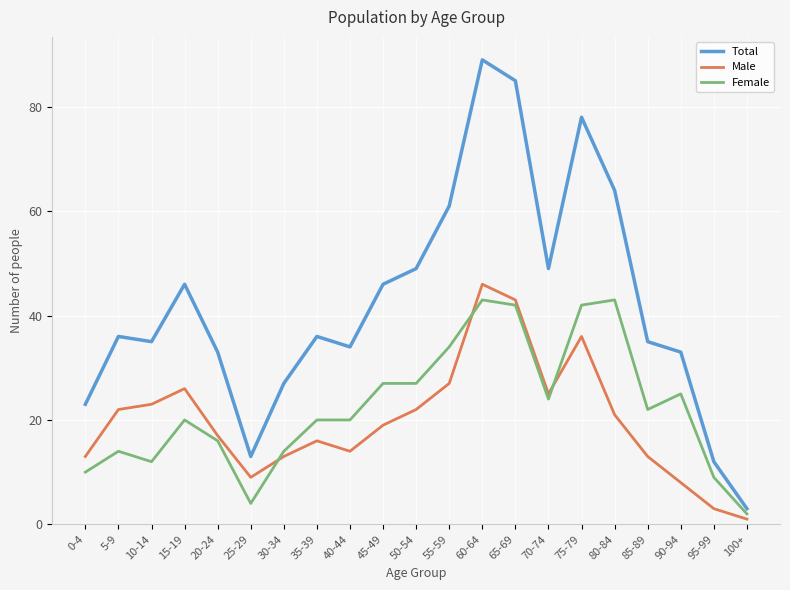

Reading right to left, transcribe all the data shown in this chart.

Total: 100+=3	95-99=12	90-94=33	85-89=35	80-84=64	75-79=78	70-74=49	65-69=85	60-64=89	55-59=61	50-54=49	45-49=46	40-44=34	35-39=36	30-34=27	25-29=13	20-24=33	15-19=46	10-14=35	5-9=36	0-4=23
Male: 100+=1	95-99=3	90-94=8	85-89=13	80-84=21	75-79=36	70-74=25	65-69=43	60-64=46	55-59=27	50-54=22	45-49=19	40-44=14	35-39=16	30-34=13	25-29=9	20-24=17	15-19=26	10-14=23	5-9=22	0-4=13
Female: 100+=2	95-99=9	90-94=25	85-89=22	80-84=43	75-79=42	70-74=24	65-69=42	60-64=43	55-59=34	50-54=27	45-49=27	40-44=20	35-39=20	30-34=14	25-29=4	20-24=16	15-19=20	10-14=12	5-9=14	0-4=10